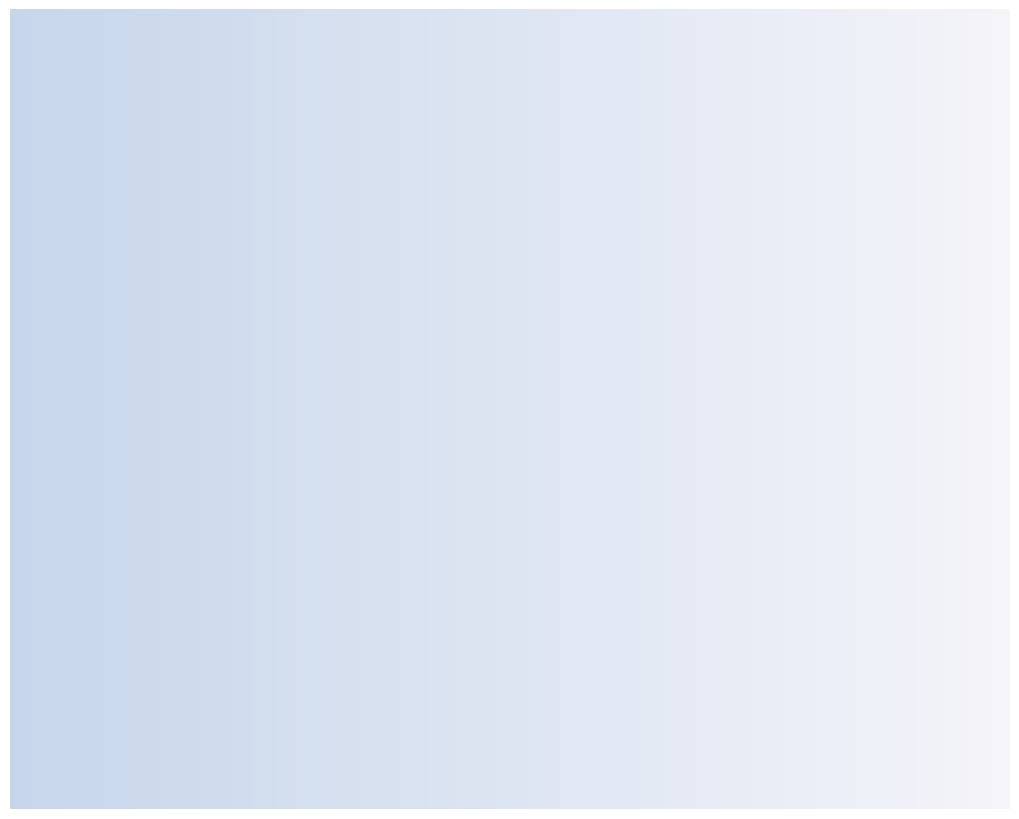

Approximately how many times larger is the value at Entry 16708 compared to Entry 16714?

1.0